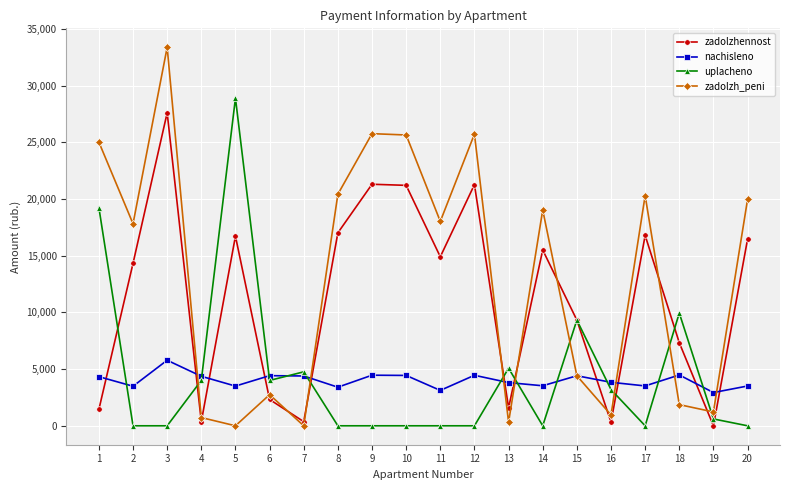

List the series in order of their peak value, lowest first.

nachisleno, zadolzhennost, uplacheno, zadolzh_peni